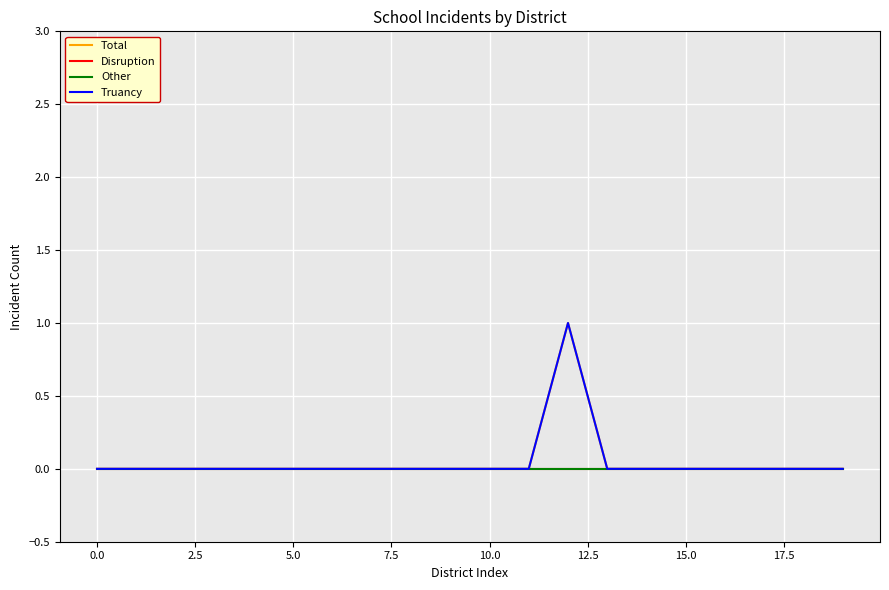

Is this an area chart (filled region under the line)?

No